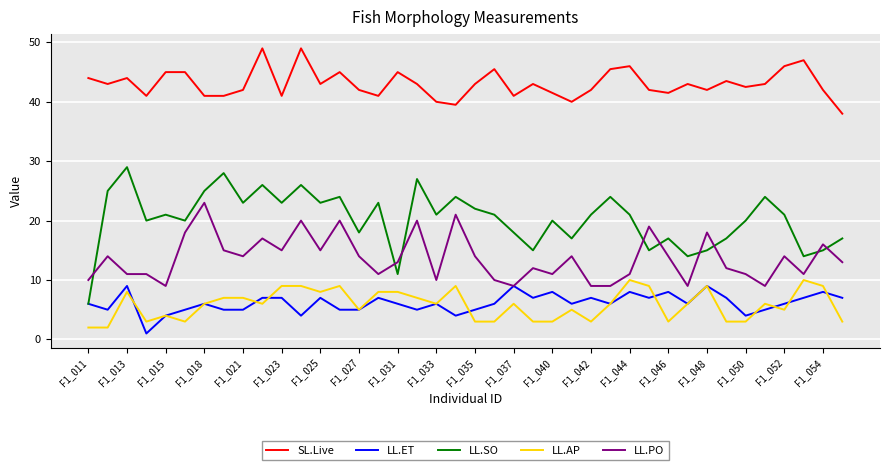

Which series has the largest total across all categories?

SL.Live